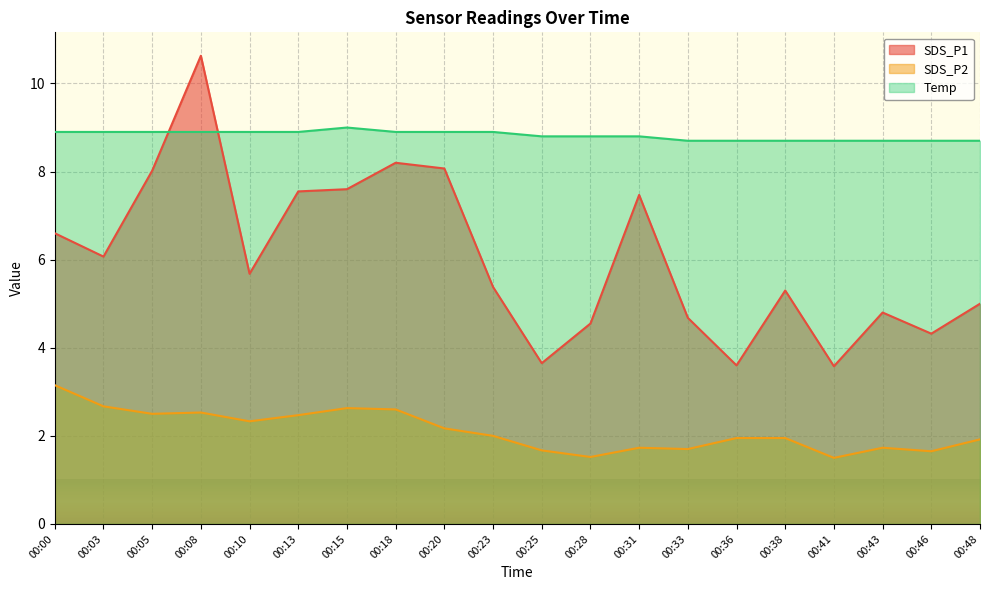

What are all the series names shown in the legend?

SDS_P1, SDS_P2, Temp